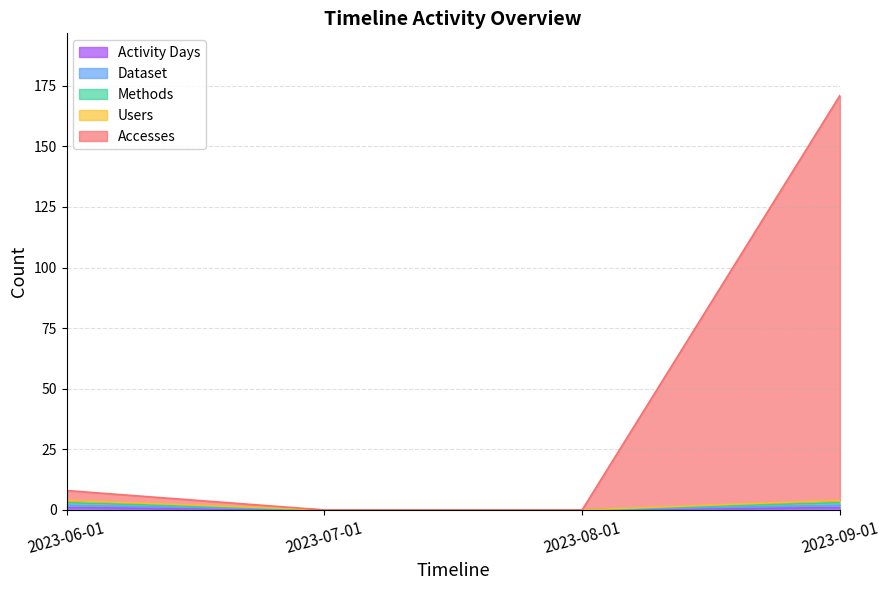

True or false: Activity Days and Methods intersect in this chart.

False